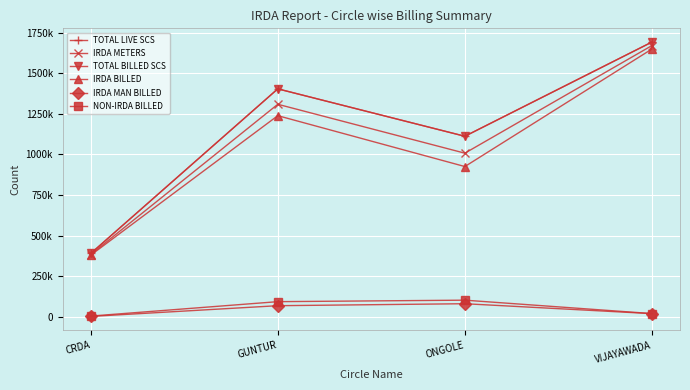

In IRDA BILLED, how many points are higher than both neighbors (excluding endpoints)?

1